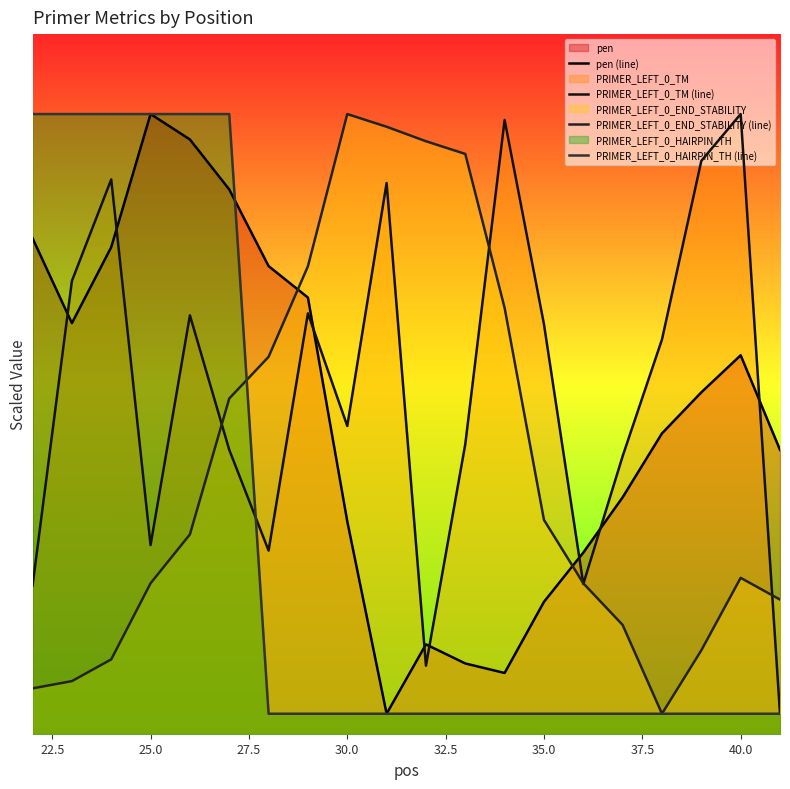

The value of PRIMER_LEFT_0_HAIRPIN_TH (line) at 37.5 is 0.2. True or false?

True